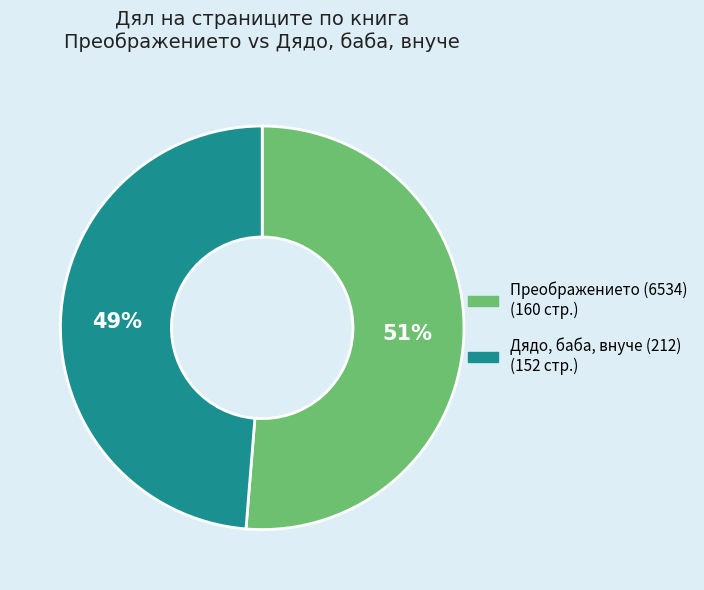

To the nearest percent, what portion does Преображението (6534) represent?

51%